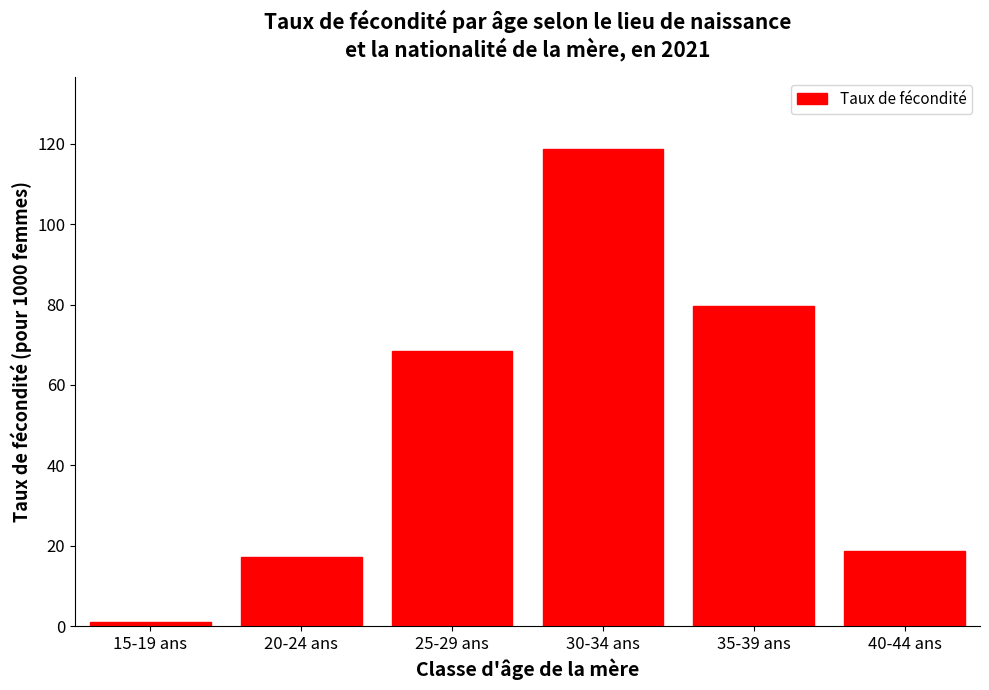

Reading left to right, extract all data points from this chart.

15-19 ans=0.9	20-24 ans=17.3	25-29 ans=68.5	30-34 ans=118.7	35-39 ans=79.6	40-44 ans=18.7